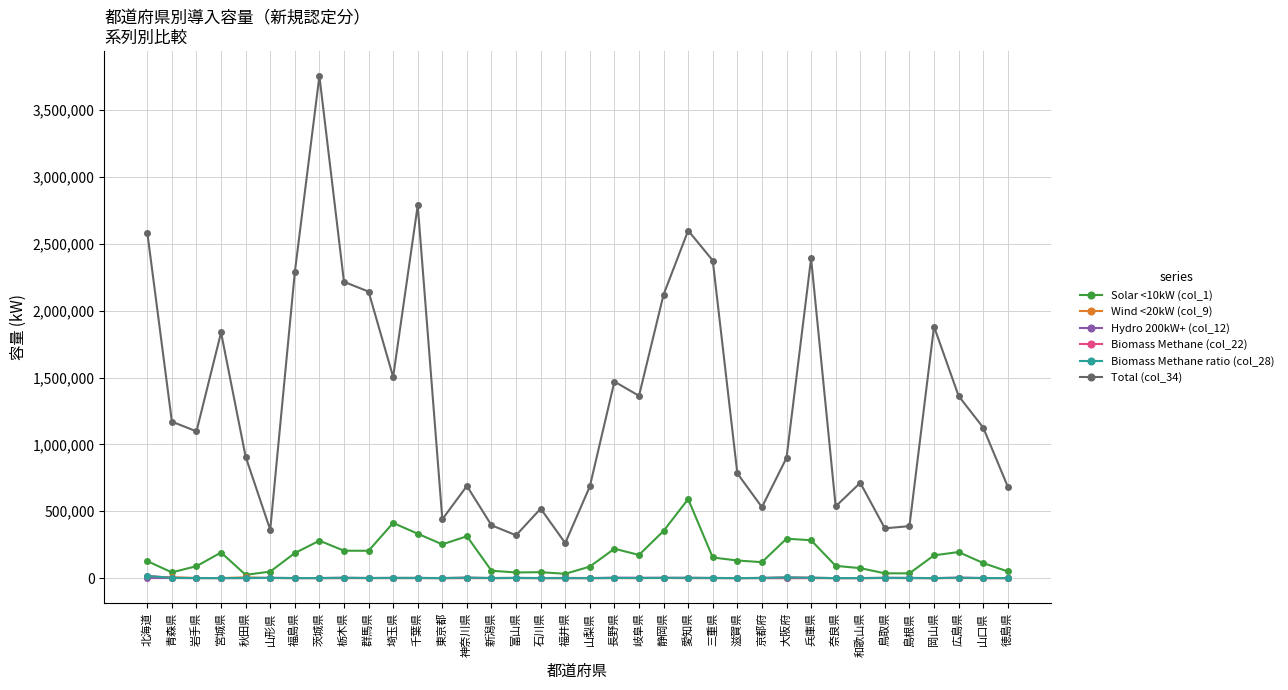

True or false: Biomass Methane ratio (col_28) and Total (col_34) cross at least once.

False